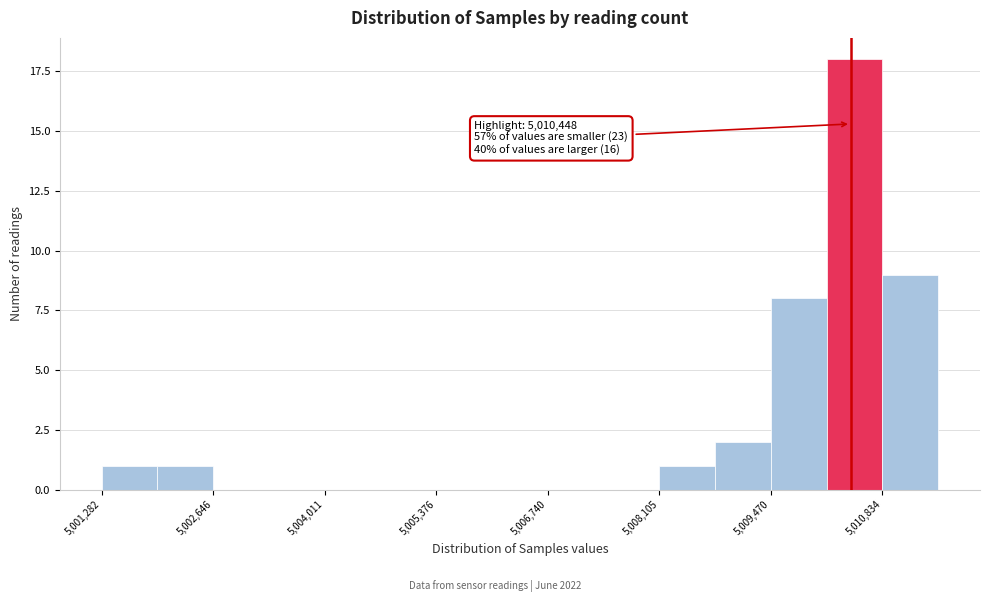

Around what value on the x-axis is the tallest bar? Give the approximate position of its centre, as read against the axis.

5010400